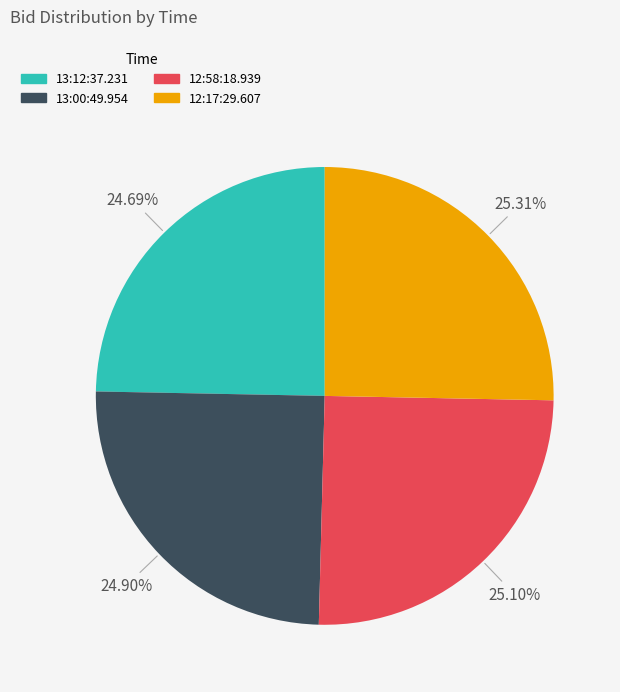

What is the ratio of the value at 13:00:49.954 to the value at 12:58:18.939?

1.0